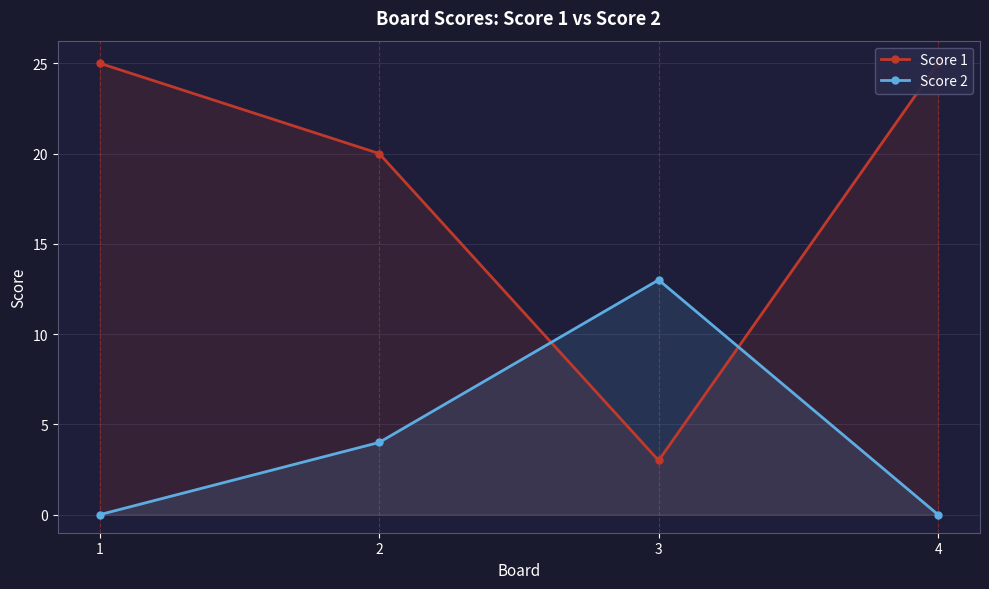

In Score 1, how many points are lower than both neighbors (excluding endpoints)?

1